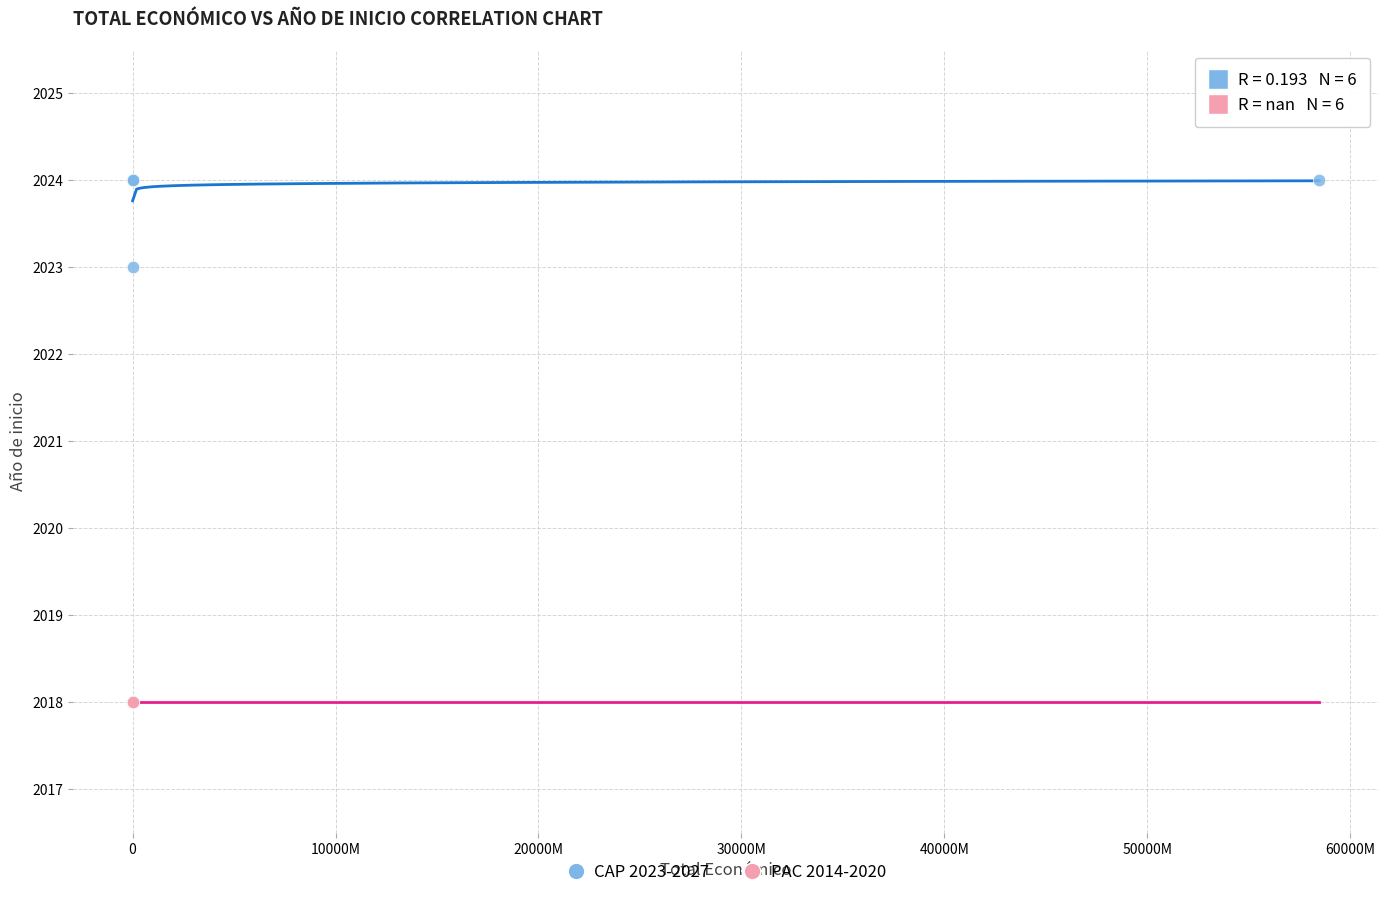

Which series reaches the maximum Y coordinate?

CAP 2023-2027